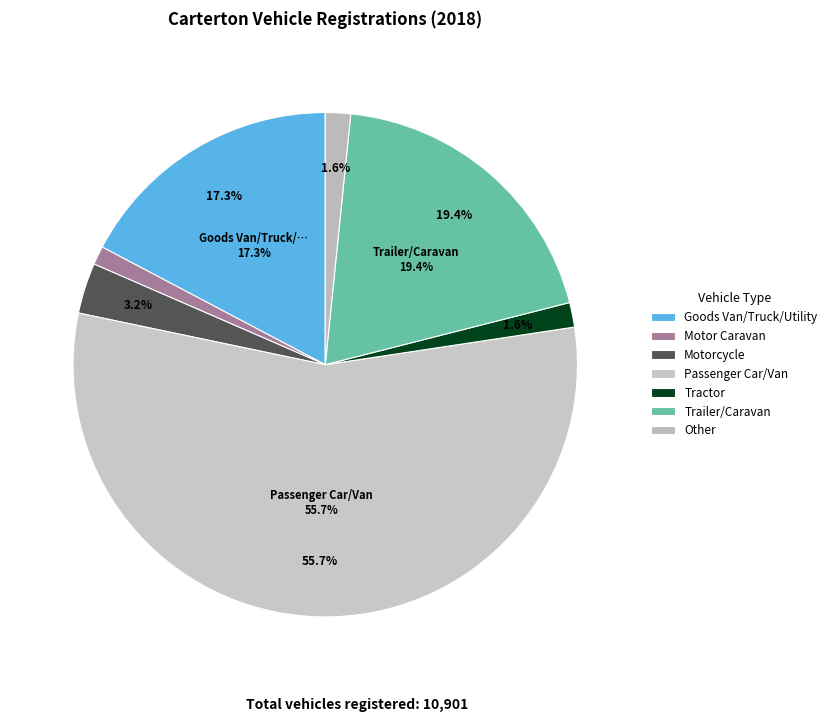

The High Speed Agricultural Vehicle slice represents 0% of the pie. True or false?

True